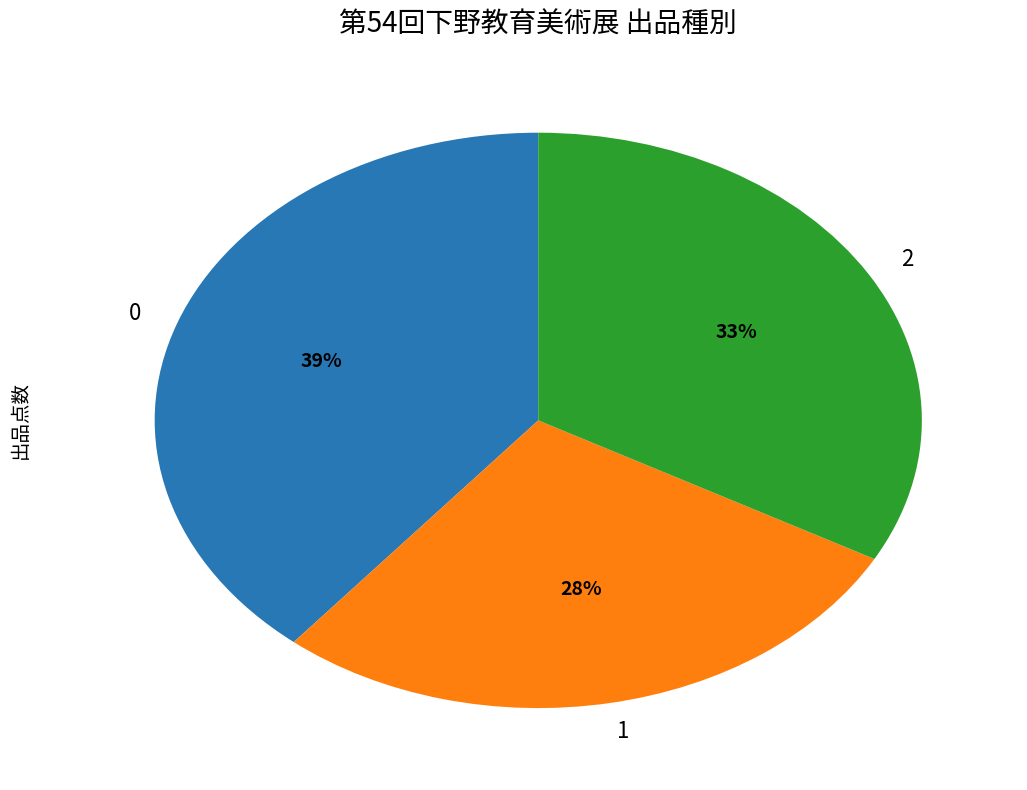

True or false: 1 accounts for 28% of the total.

True